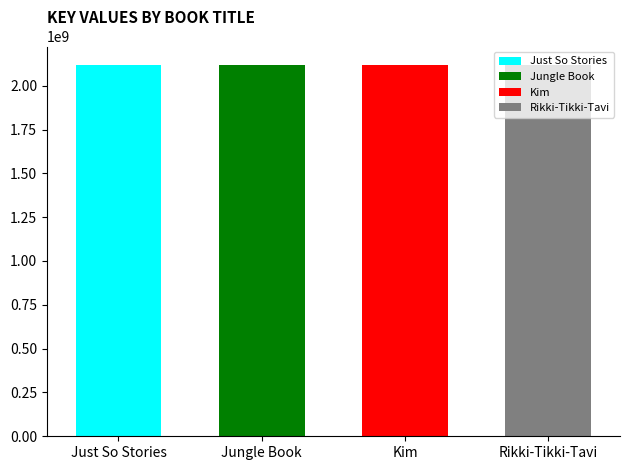

Read the value at Just So Stories.

2117845019